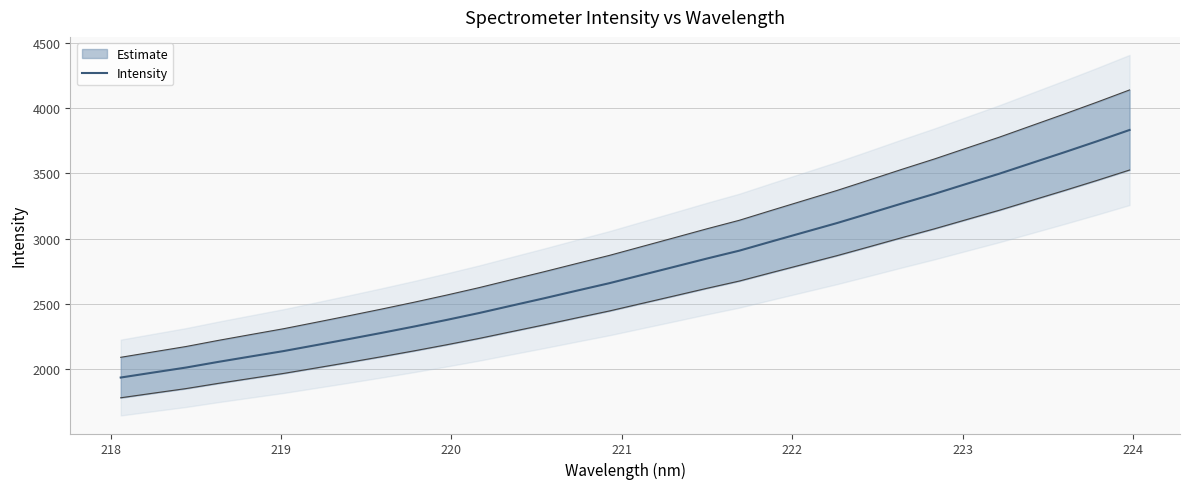

What is the lowest value of the Intensity series?

1936.1